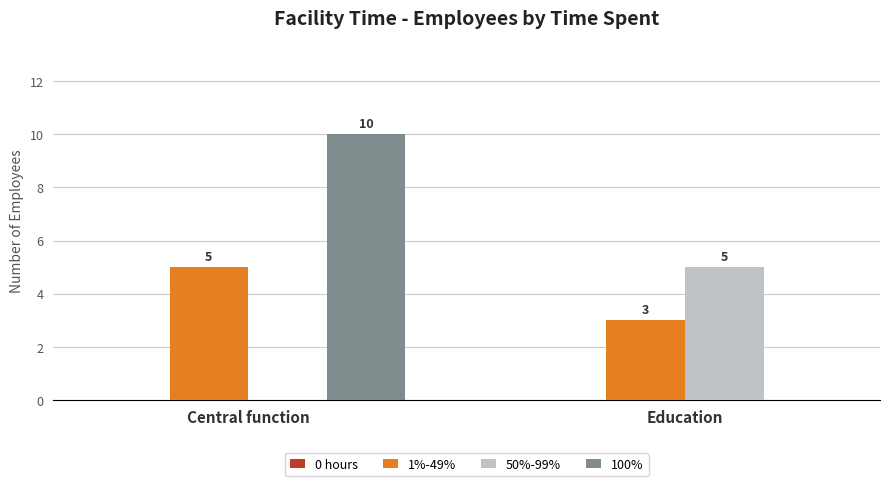

Are the bars horizontal?

No